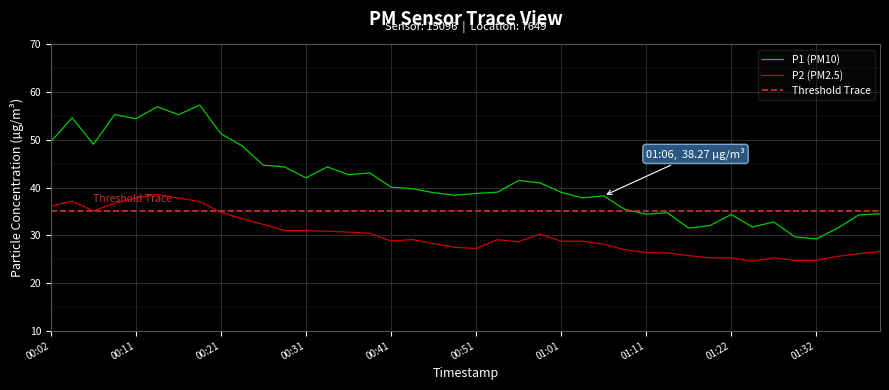

Reading right to left, extract all data points from this chart.

P1: 34.5	34.3	31.5	29.2	29.7	32.8	31.7	34.4	32.0	31.5	34.7	34.4	35.4	38.3	37.8	39.0	41.0	41.5	39.0	38.8	38.4	38.9	39.8	40.1	43.1	42.7	44.3	42.0	44.3	44.7	48.7	51.3	57.3	55.3	56.9	54.4	55.3	49.1	54.6	49.6
P2: 26.6	26.1	25.6	24.8	24.7	25.3	24.6	25.3	25.3	25.7	26.3	26.4	27.0	28.1	28.8	28.8	30.2	28.7	29.1	27.2	27.5	28.3	29.1	28.8	30.4	30.7	30.8	31.0	31.0	32.3	33.5	34.8	37.1	37.8	38.6	37.8	36.7	35.1	37.2	36.1